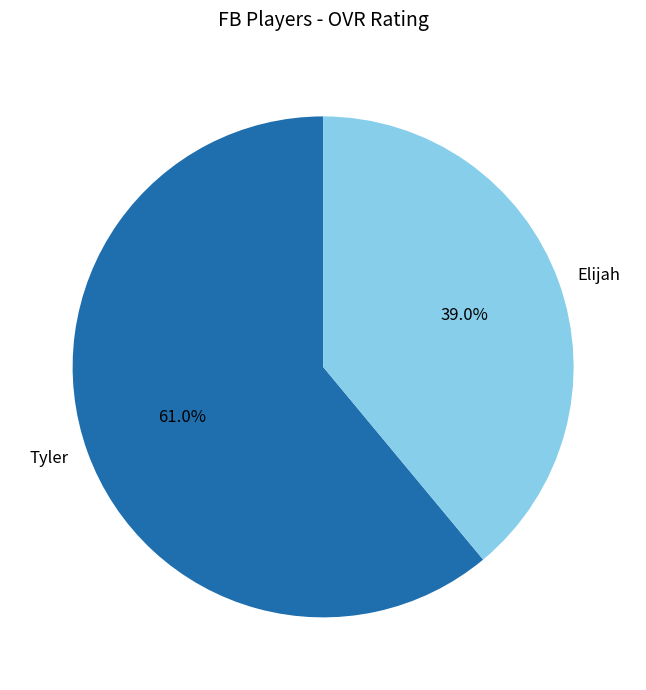

How many segments does this pie chart have?

2